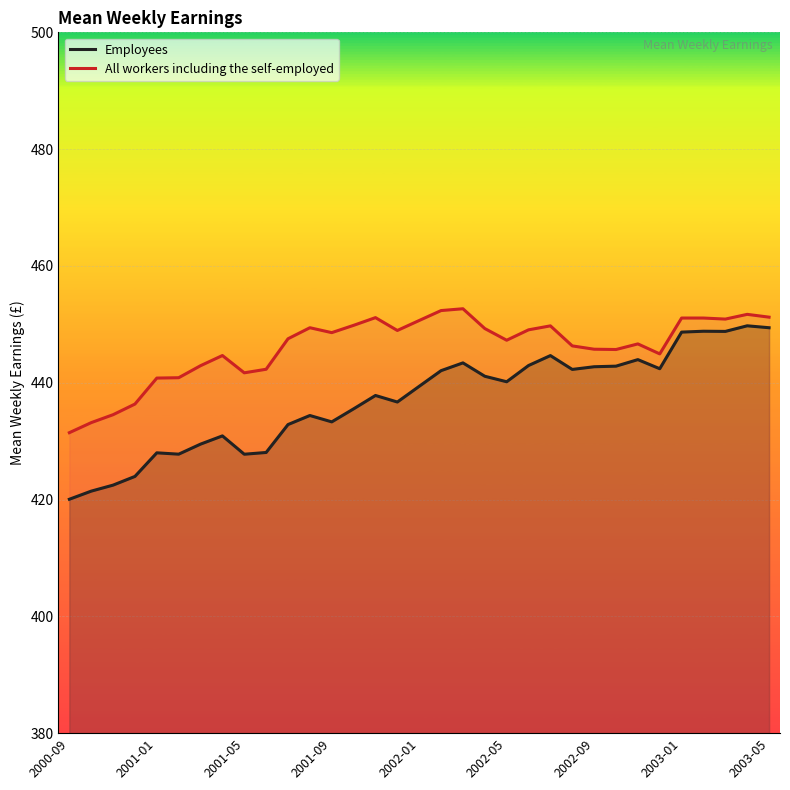

The value of Employees at 2001-01 is 428.0. True or false?

True